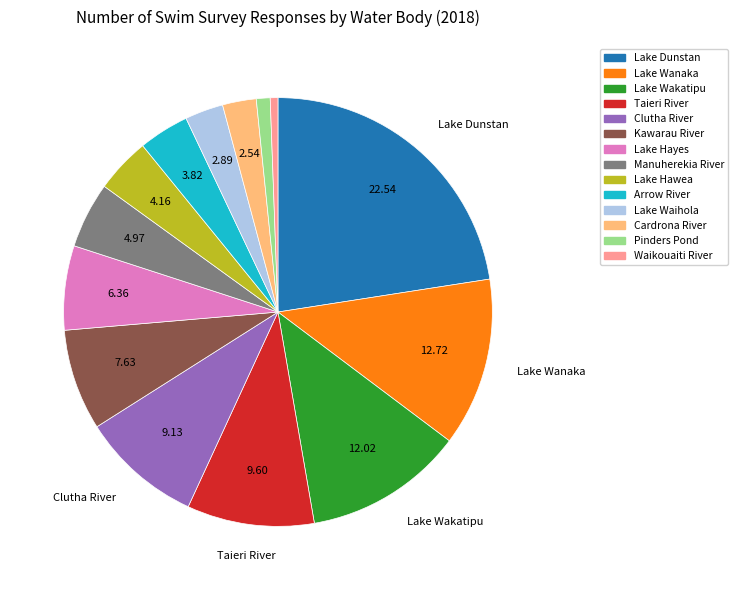

Does any single category account for the majority?

No